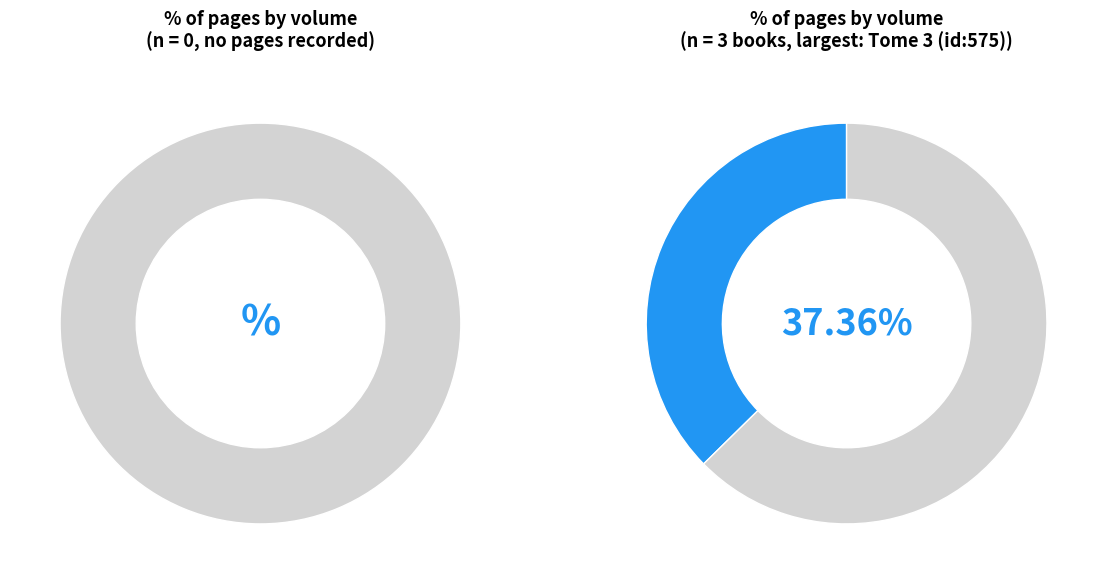

To the nearest percent, what is the average slice percentage?

33%